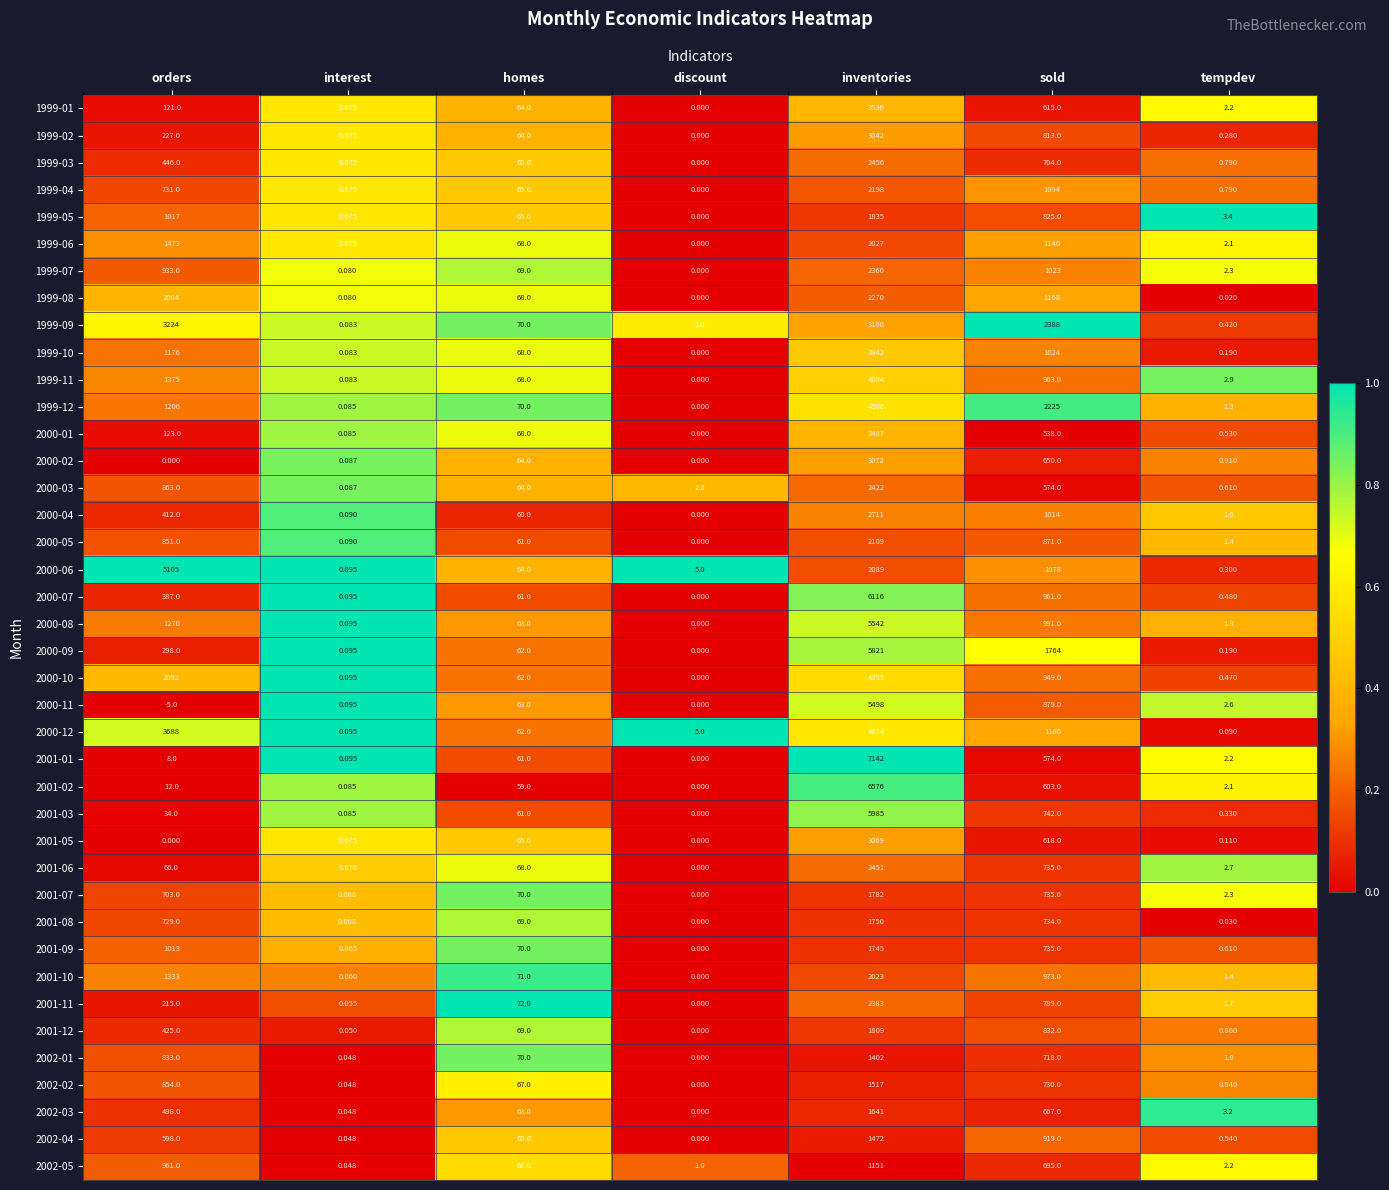

List the series in order of their peak value, lowest first.

2002-05, 2002-01, 2002-04, 2002-02, 2002-03, 2001-09, 2001-08, 2001-07, 2001-12, 1999-05, 2001-10, 1999-06, 2000-05, 1999-04, 1999-08, 1999-07, 2001-11, 2000-03, 2001-06, 1999-03, 2000-04, 1999-02, 2001-05, 2000-02, 1999-09, 2000-01, 1999-01, 1999-10, 1999-11, 2000-10, 1999-12, 2000-12, 2000-06, 2000-11, 2000-08, 2000-09, 2001-03, 2000-07, 2001-02, 2001-01